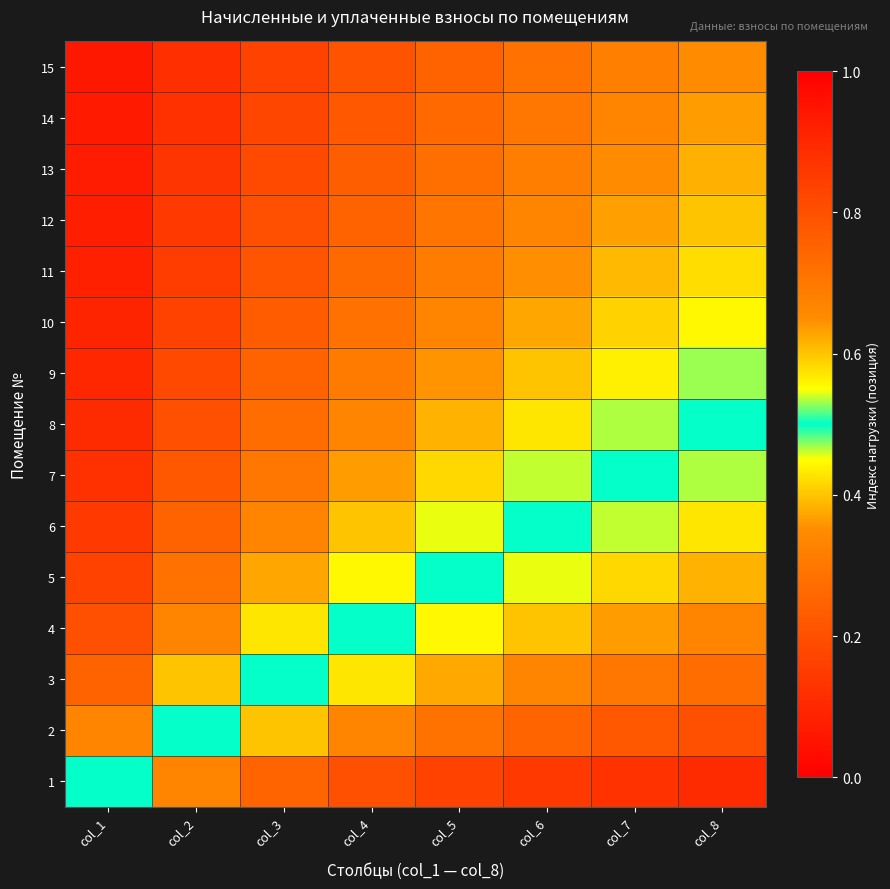

Reading left to right, what are all the values shown in this chart?

1: col_1=0.5	col_2=0.3	col_3=0.2	col_4=0.2	col_5=0.2	col_6=0.1	col_7=0.1	col_8=0.1
2: col_1=0.7	col_2=0.5	col_3=0.4	col_4=0.3	col_5=0.3	col_6=0.2	col_7=0.2	col_8=0.2
3: col_1=0.8	col_2=0.6	col_3=0.5	col_4=0.4	col_5=0.4	col_6=0.3	col_7=0.3	col_8=0.3
4: col_1=0.8	col_2=0.7	col_3=0.6	col_4=0.5	col_5=0.4	col_6=0.4	col_7=0.4	col_8=0.3
5: col_1=0.8	col_2=0.7	col_3=0.6	col_4=0.6	col_5=0.5	col_6=0.5	col_7=0.4	col_8=0.4
6: col_1=0.9	col_2=0.8	col_3=0.7	col_4=0.6	col_5=0.5	col_6=0.5	col_7=0.5	col_8=0.4
7: col_1=0.9	col_2=0.8	col_3=0.7	col_4=0.6	col_5=0.6	col_6=0.5	col_7=0.5	col_8=0.5
8: col_1=0.9	col_2=0.8	col_3=0.7	col_4=0.7	col_5=0.6	col_6=0.6	col_7=0.5	col_8=0.5
9: col_1=0.9	col_2=0.8	col_3=0.8	col_4=0.7	col_5=0.6	col_6=0.6	col_7=0.6	col_8=0.5
10: col_1=0.9	col_2=0.8	col_3=0.8	col_4=0.7	col_5=0.7	col_6=0.6	col_7=0.6	col_8=0.6
11: col_1=0.9	col_2=0.8	col_3=0.8	col_4=0.7	col_5=0.7	col_6=0.6	col_7=0.6	col_8=0.6
12: col_1=0.9	col_2=0.9	col_3=0.8	col_4=0.8	col_5=0.7	col_6=0.7	col_7=0.6	col_8=0.6
13: col_1=0.9	col_2=0.9	col_3=0.8	col_4=0.8	col_5=0.7	col_6=0.7	col_7=0.7	col_8=0.6
14: col_1=0.9	col_2=0.9	col_3=0.8	col_4=0.8	col_5=0.7	col_6=0.7	col_7=0.7	col_8=0.6
15: col_1=0.9	col_2=0.9	col_3=0.8	col_4=0.8	col_5=0.8	col_6=0.7	col_7=0.7	col_8=0.7